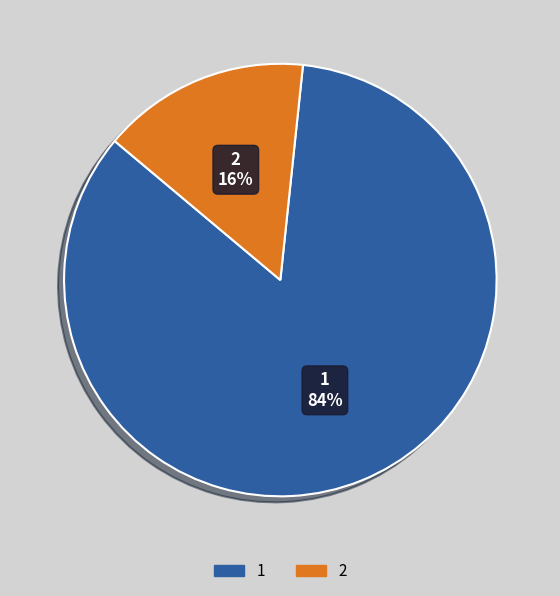

The 2 slice represents 2% of the pie. True or false?

False